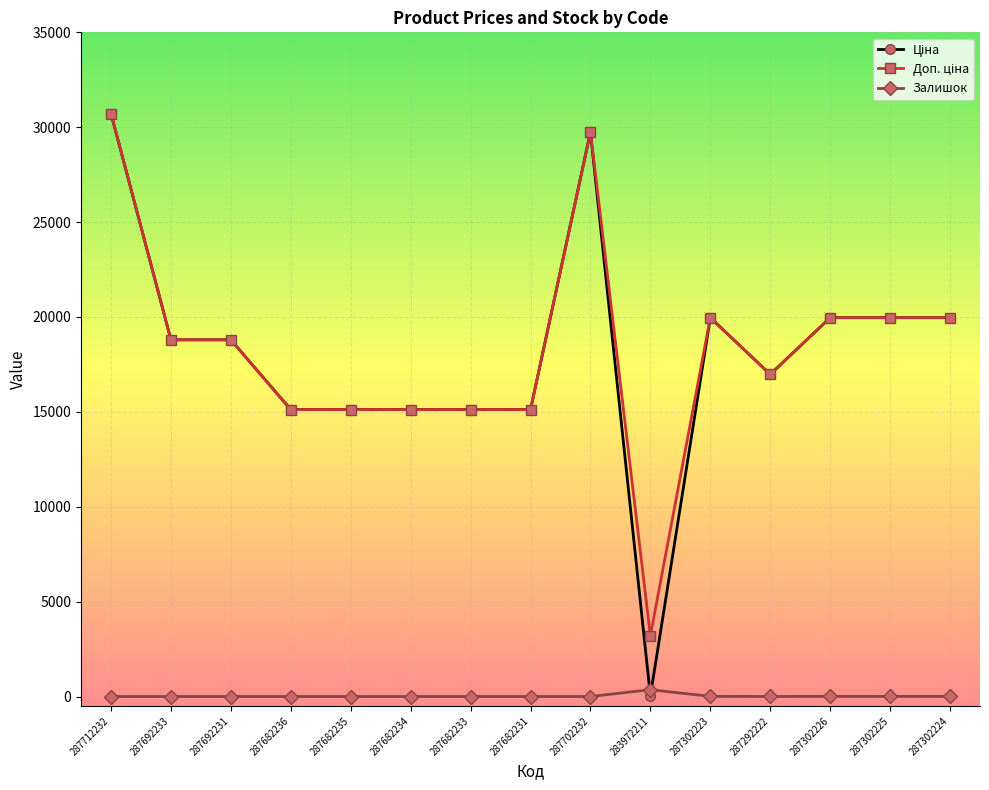

At which category is the sum across all series the highest?

287712232